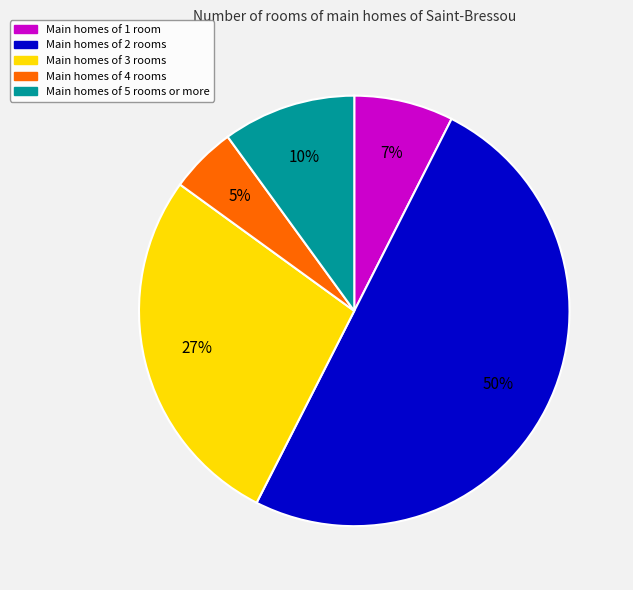

To the nearest percent, what is the average slice percentage?

20%